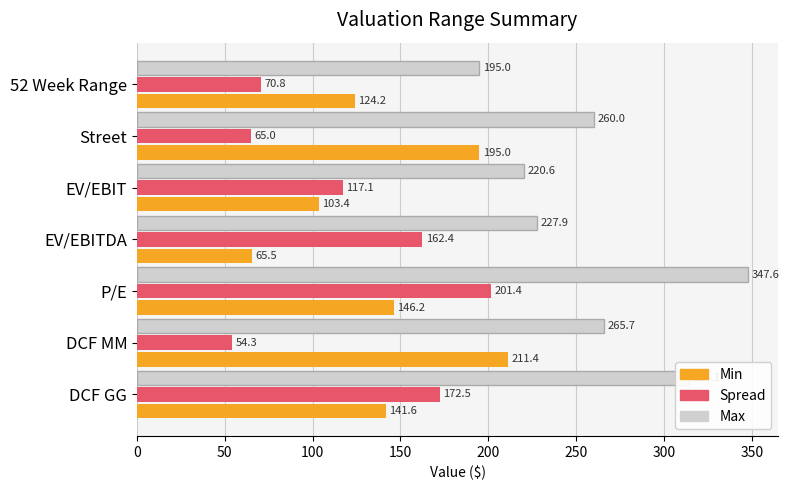

What is the difference between the maximum and minimum values in the Spread series?

147.1